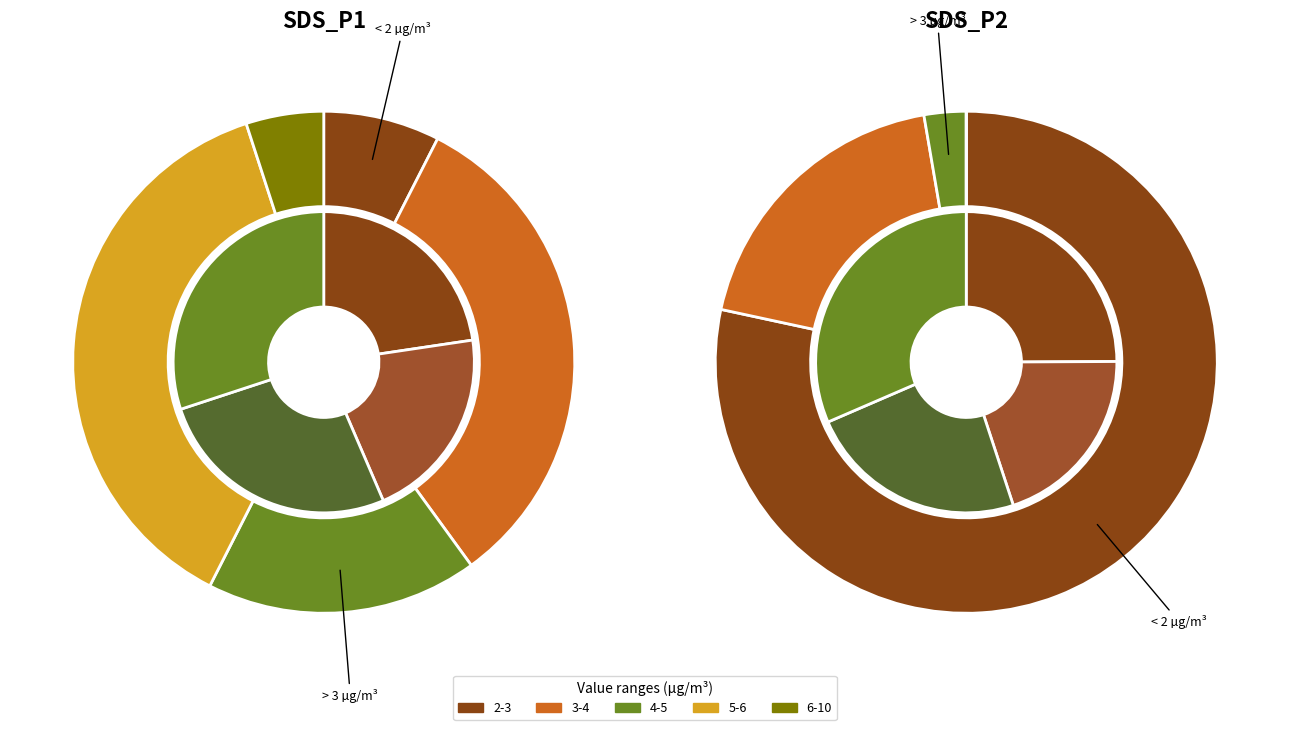

Which series has the widest spread of values?

SDS_P1